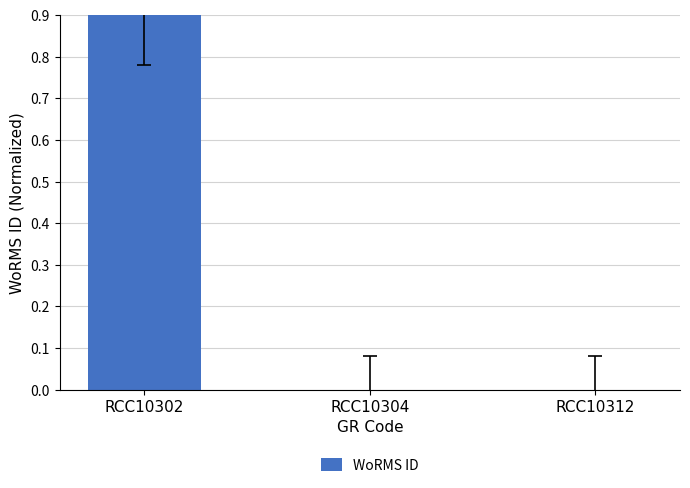

What is the greatest value displayed?

0.9